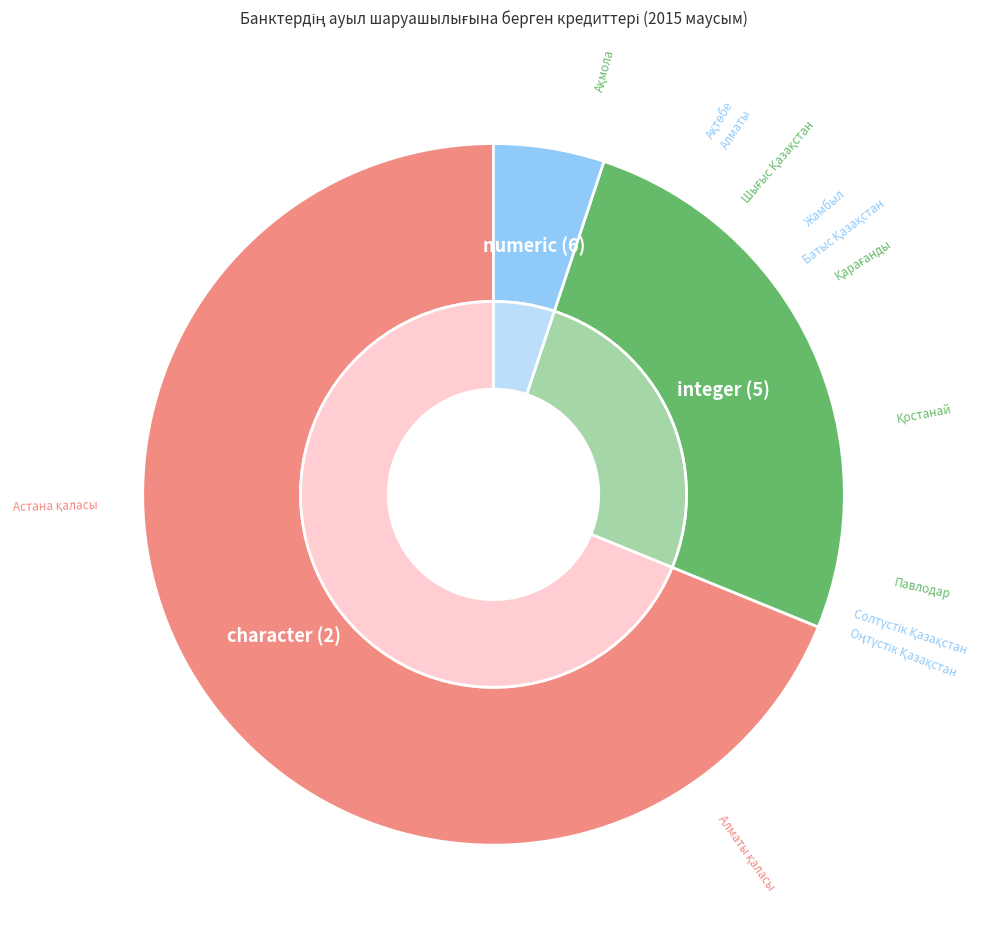

The Шығыс Қазақстан slice represents 4% of the pie. True or false?

True